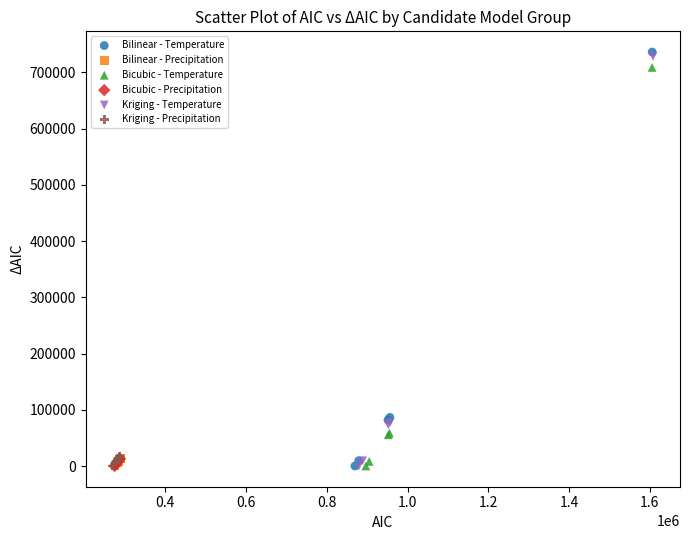

Which series contains the highest Y value?

Bilinear - Temperature